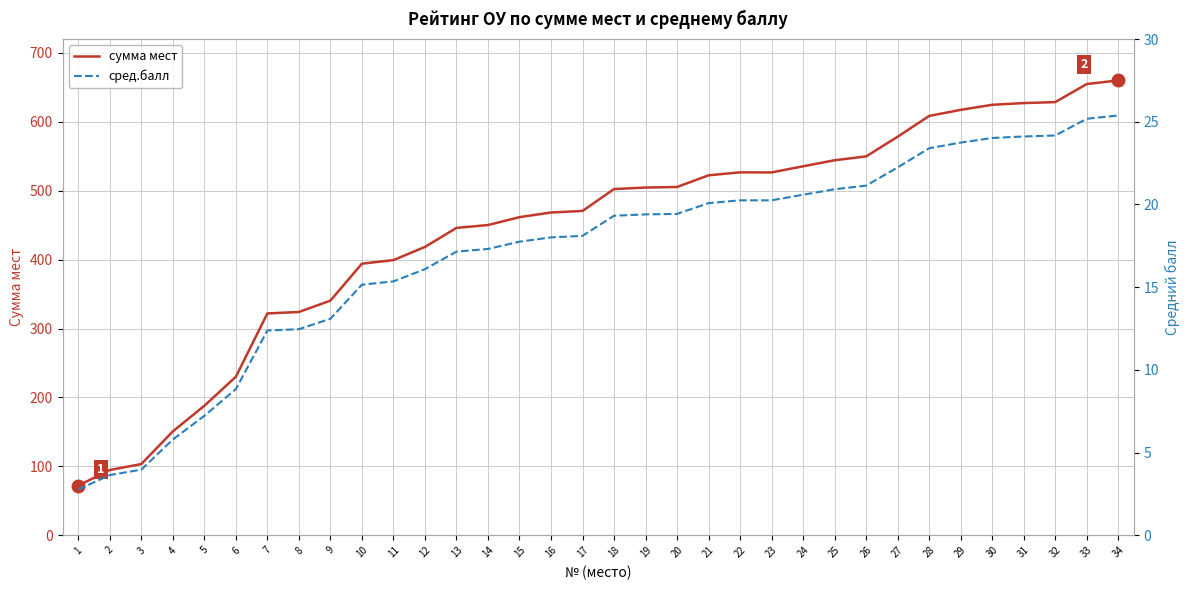

What is the value of the сред.балл point at the 13th from the left?

17.1